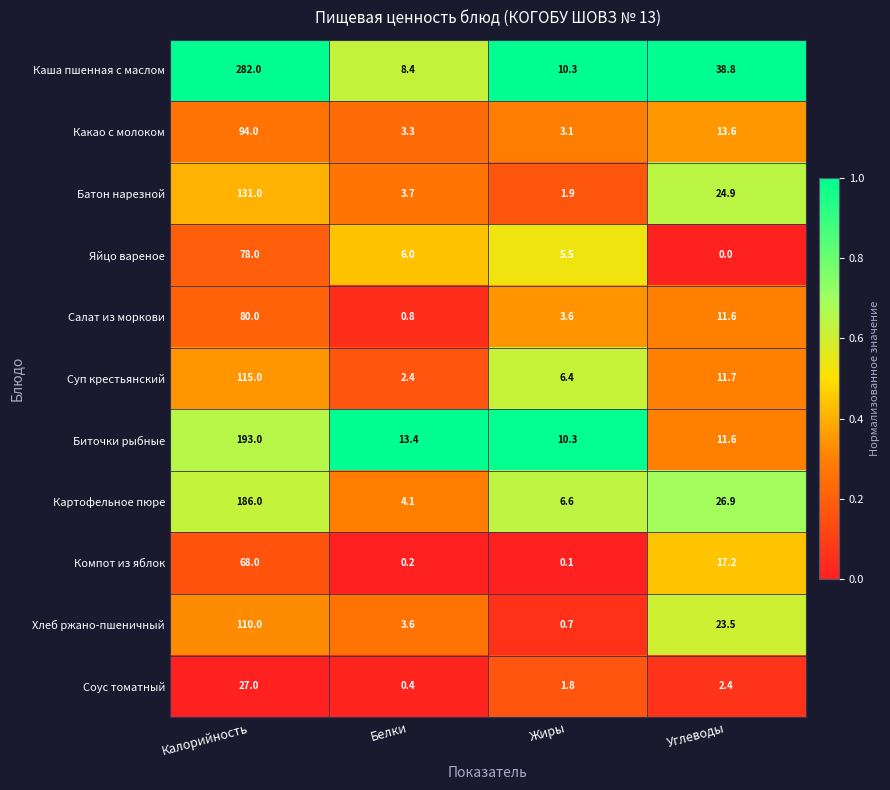

Which series has the largest range (max minus min)?

Каша пшенная с маслом